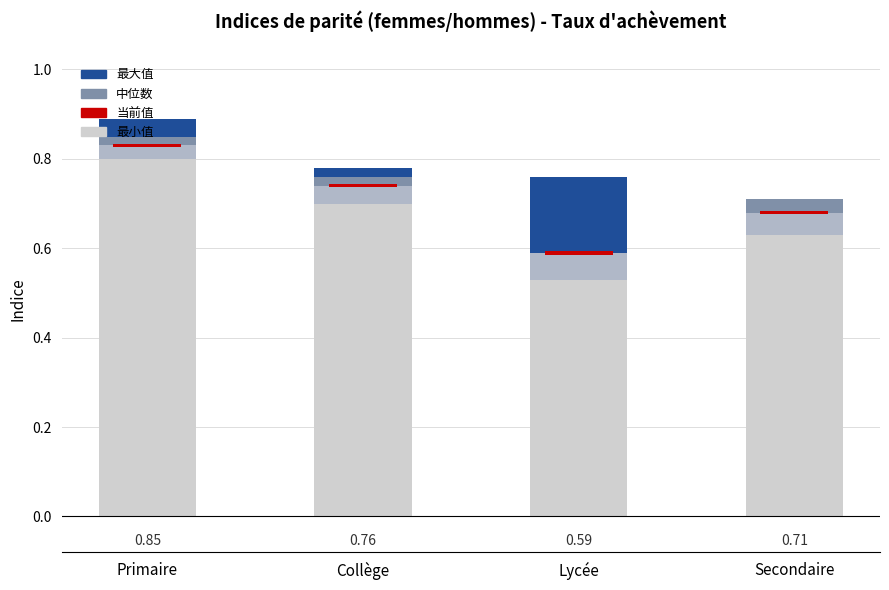

How many data points in 最大值 are above 0?

3